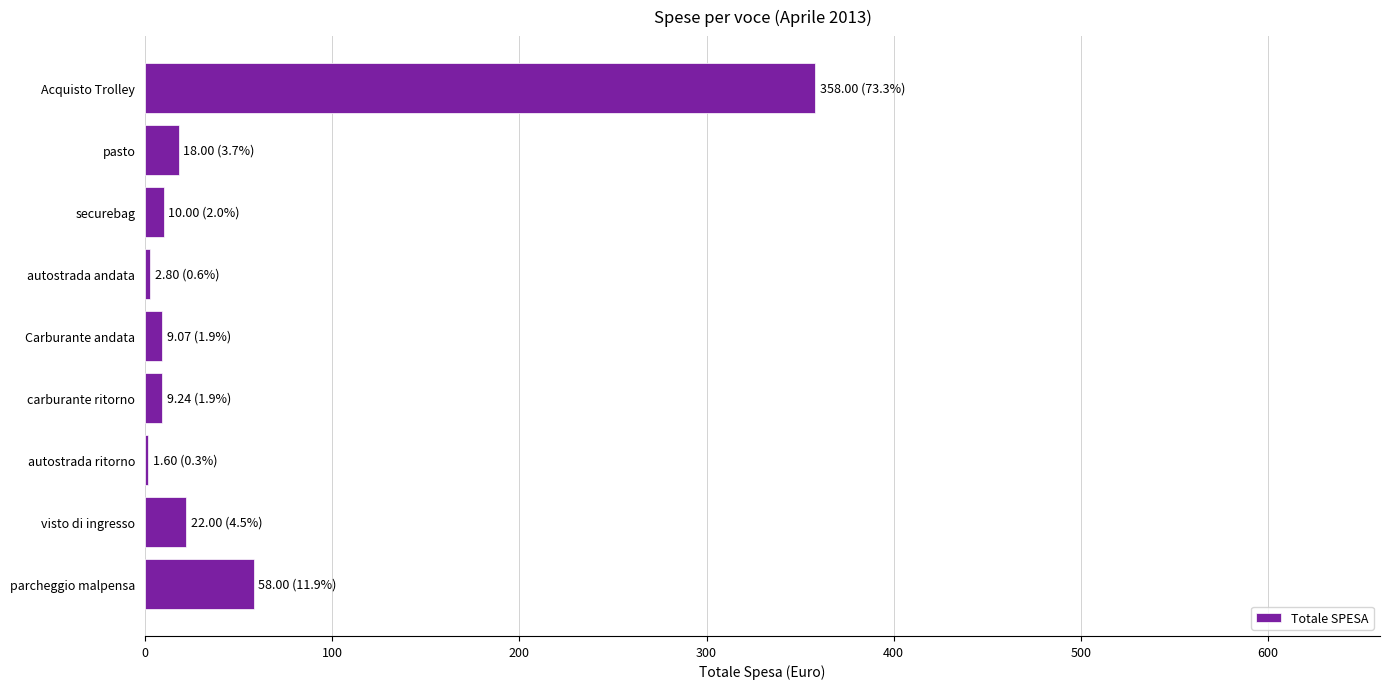

What is the ratio of the value at Acquisto Trolley to the value at parcheggio malpensa?

6.2